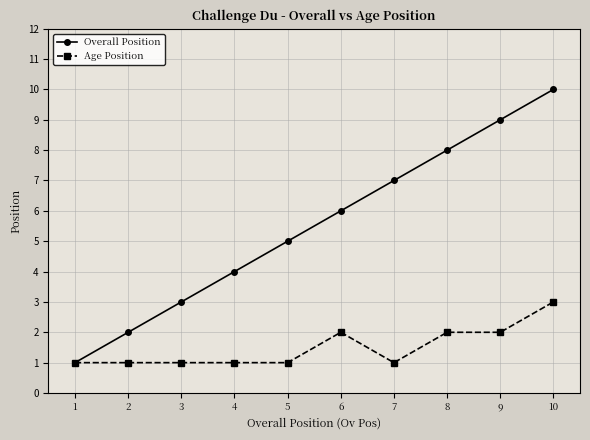

How many categories are shown in the chart?

10